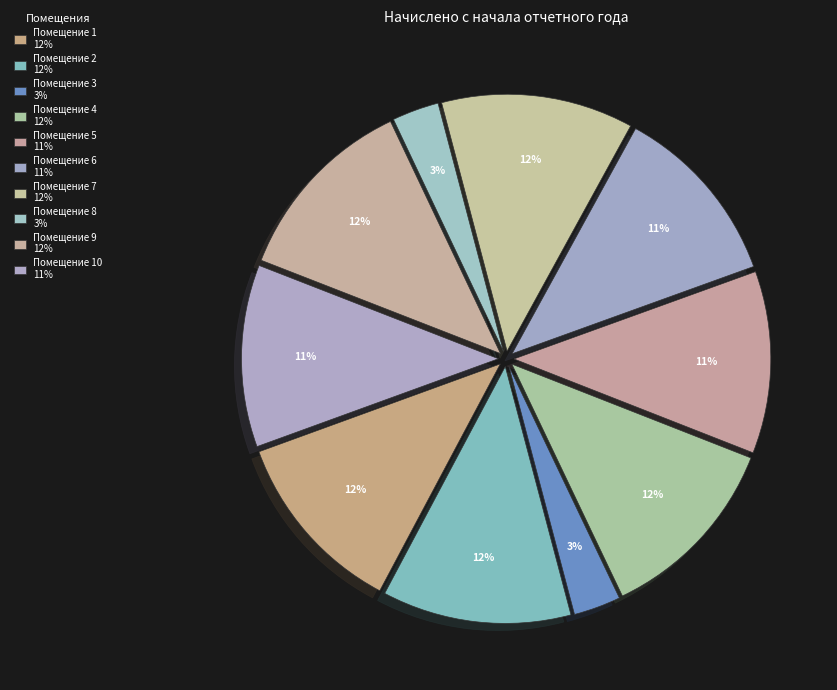

How many slices are in this pie chart?

10